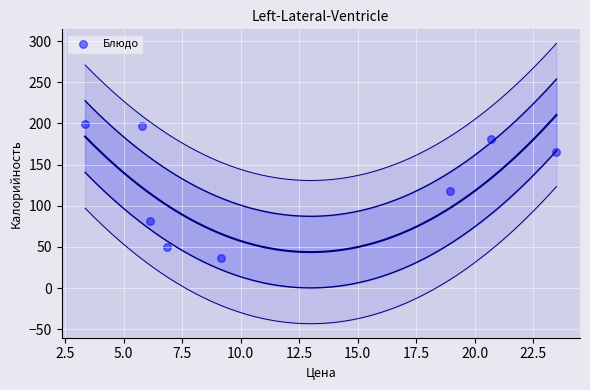

What is the range of Y values (max minus min)?

162.3